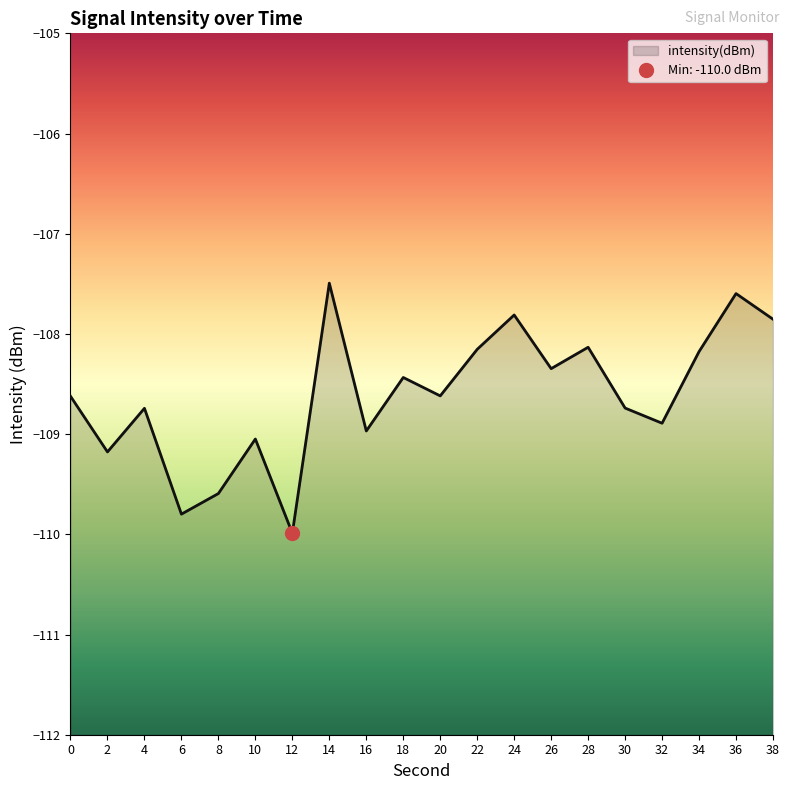

What is the approximate value at 34?

-108.2